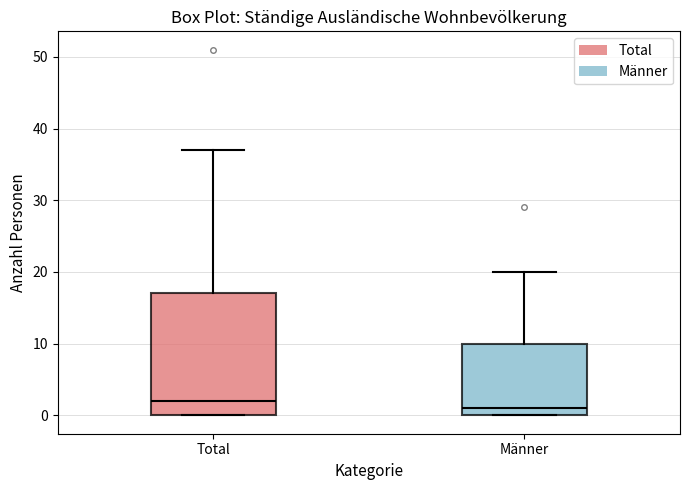

Which box's median line is the highest?

Total